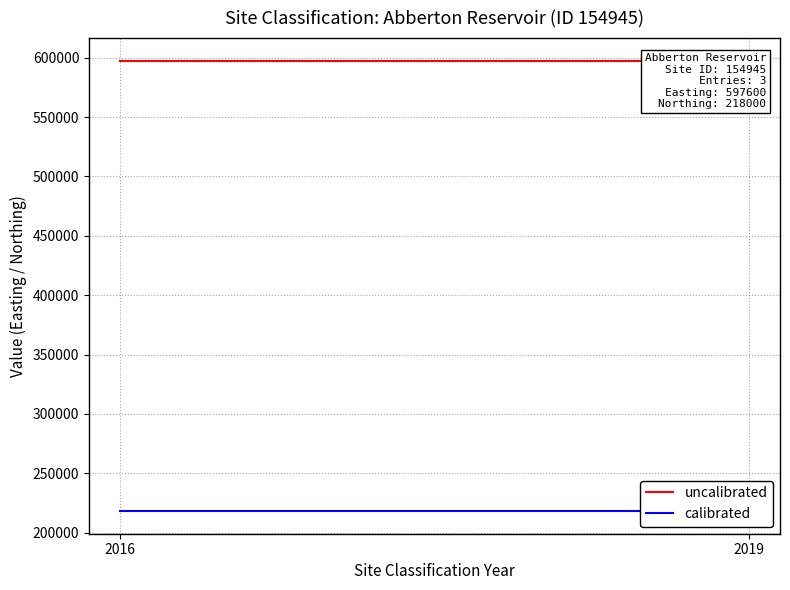

Is it true that uncalibrated equals 597600 at 2019?

True